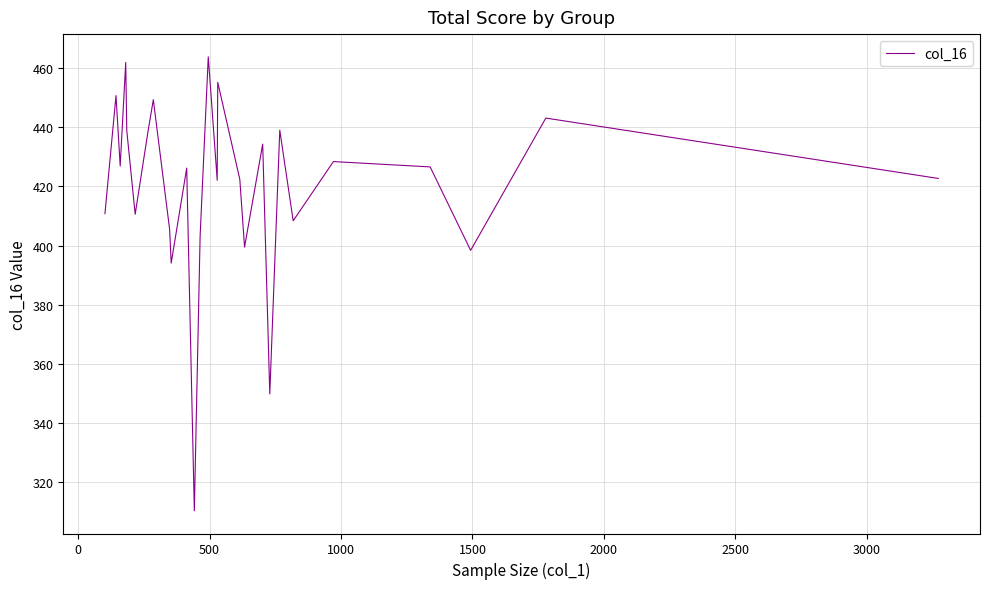

What is the smallest value displayed?

310.4